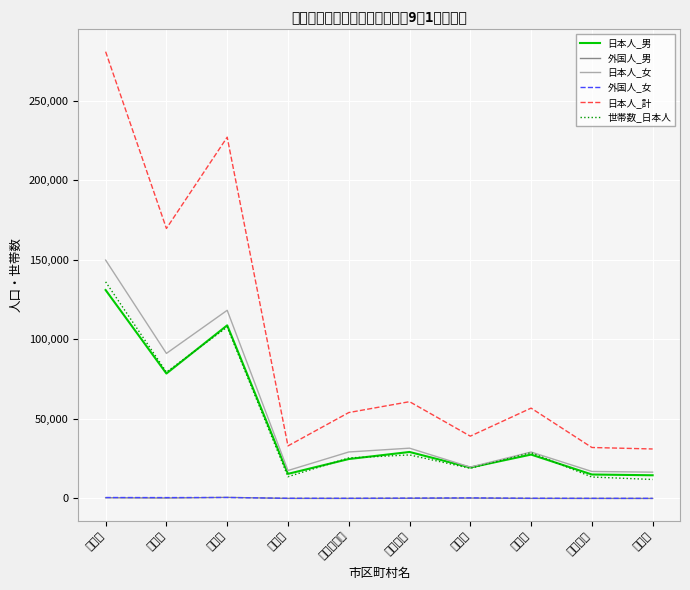

What is the difference between the 世帯数_日本人 values at 三沢市 and むつ市?

9855